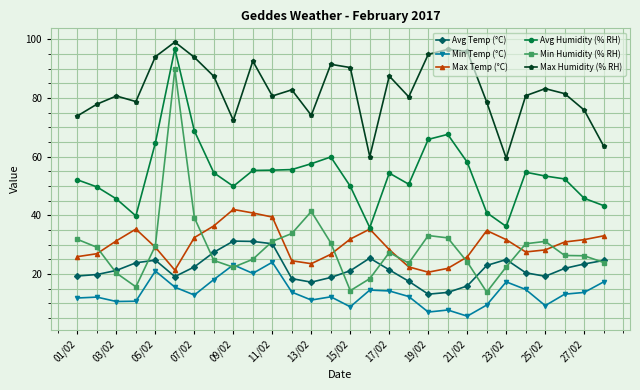

What is the value of the Max Humidity (% RH) point at the 25th from the left?

83.2